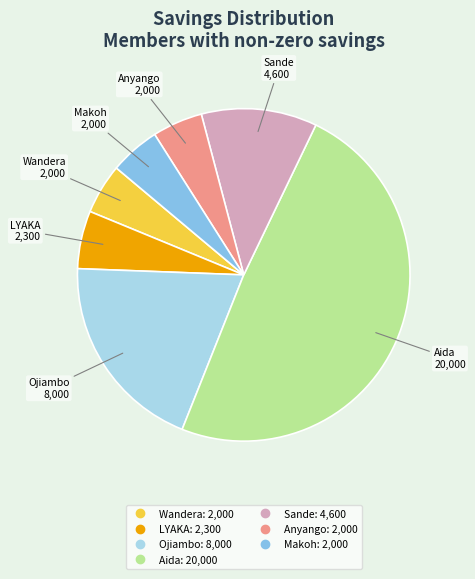

Is there any slice that represents more than half of the pie?

No